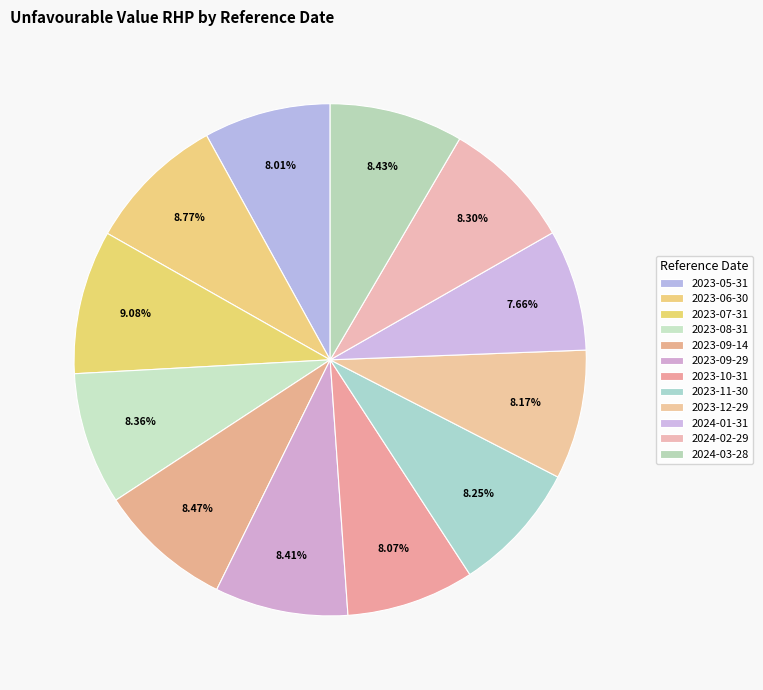

Count the number of slices in the pie.

12